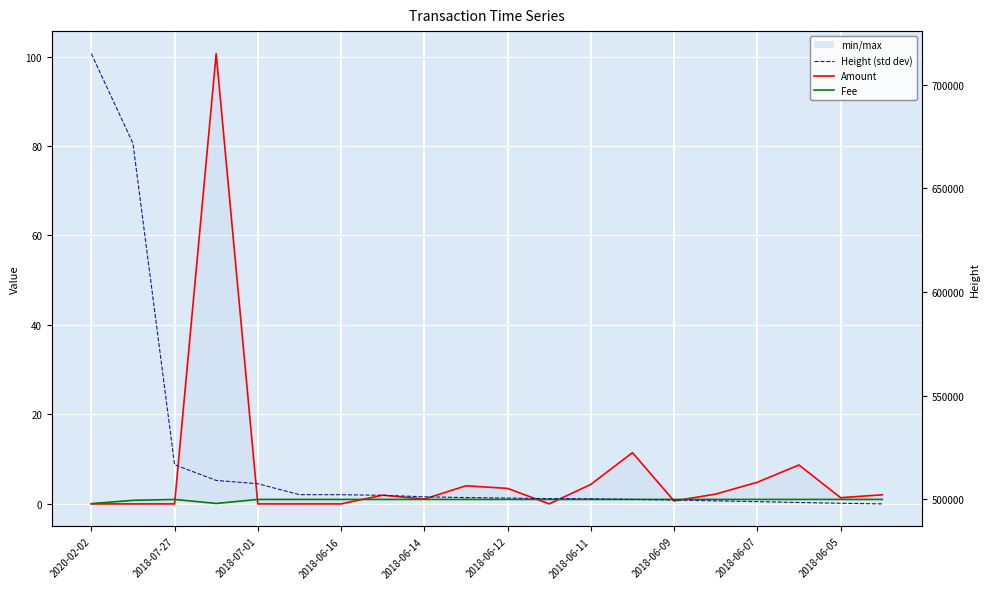

Which series has the widest spread of values?

Height